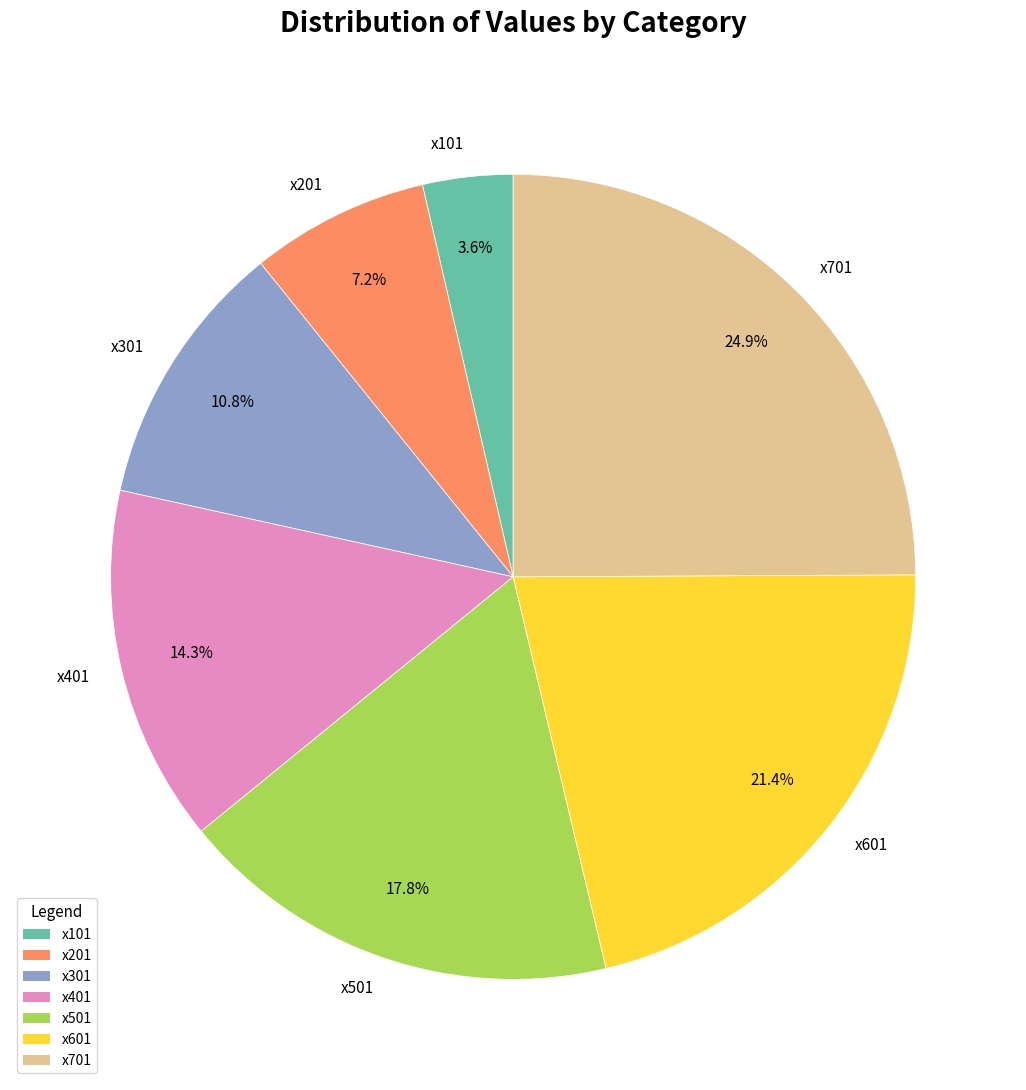

How many segments does this pie chart have?

7